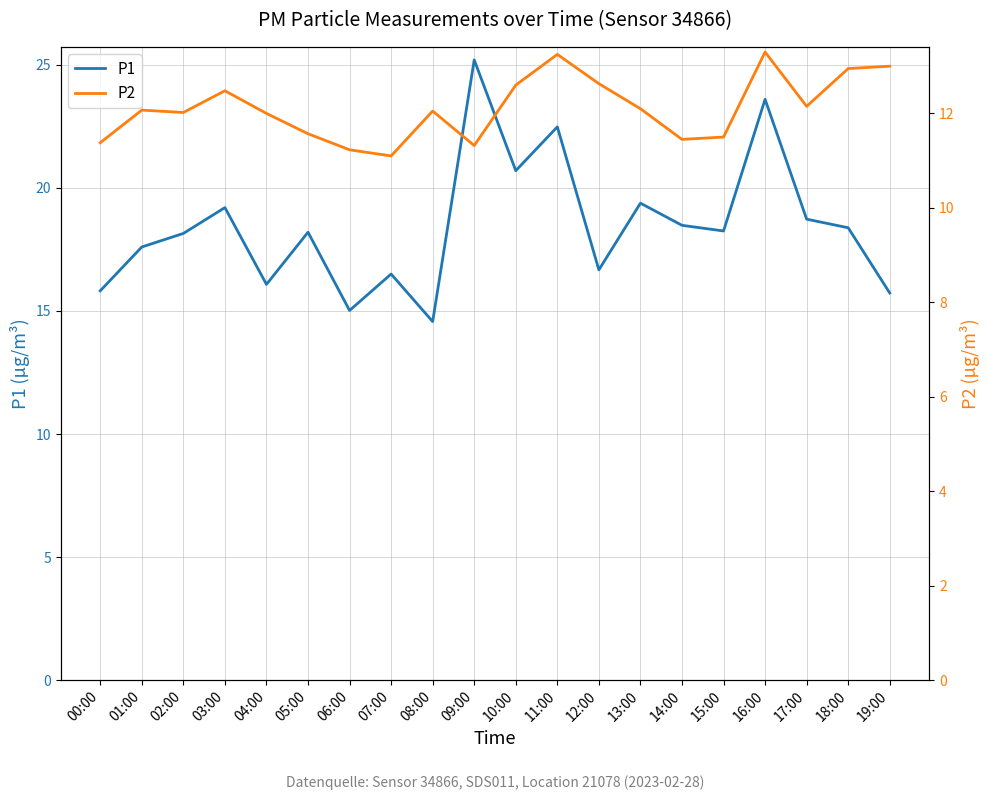

Rank the series at 08:00 from highest to lowest value.

P1, P2